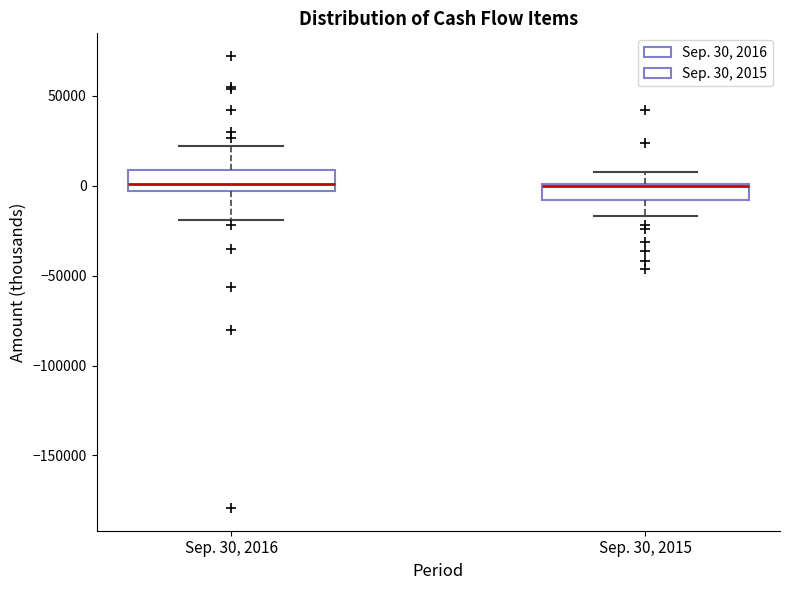

Where does the upper whisker of the box for Sep. 30, 2016 end on the y-axis? The values are not printed on the chart, so give them approximately, as read against the axis.

20000